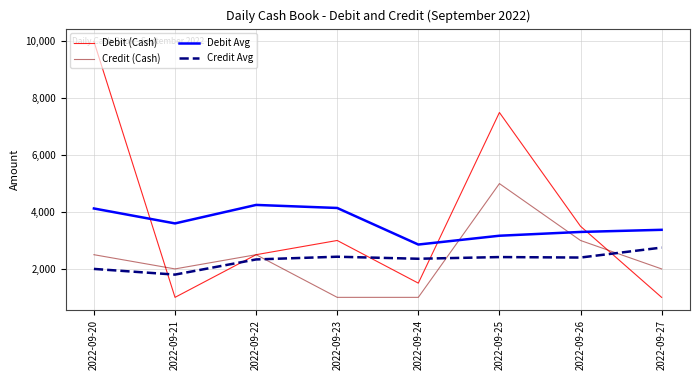

How many times do Debit Avg and Credit (Cash) cross each other?

2